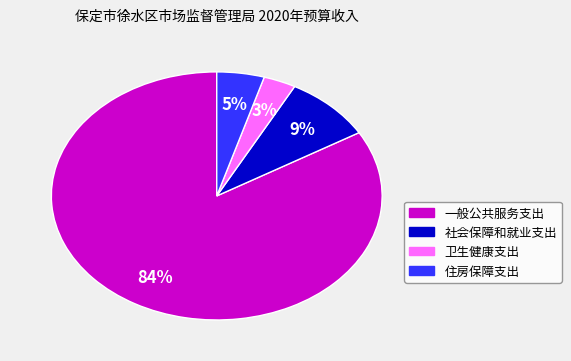

Between 社会保障和就业支出 and 卫生健康支出, which is larger?

社会保障和就业支出